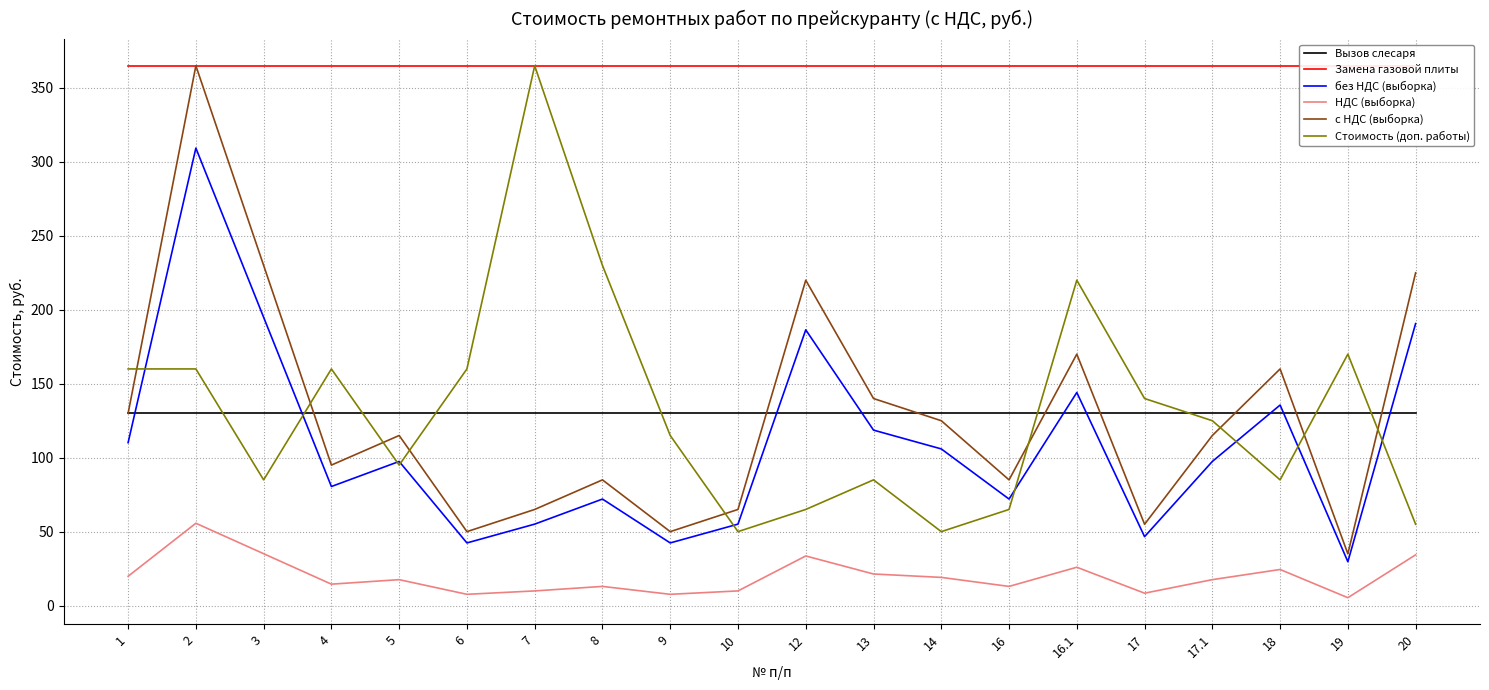

What is the sum of the Стоимость (доп. работы) values at 17 and 5?

235.0